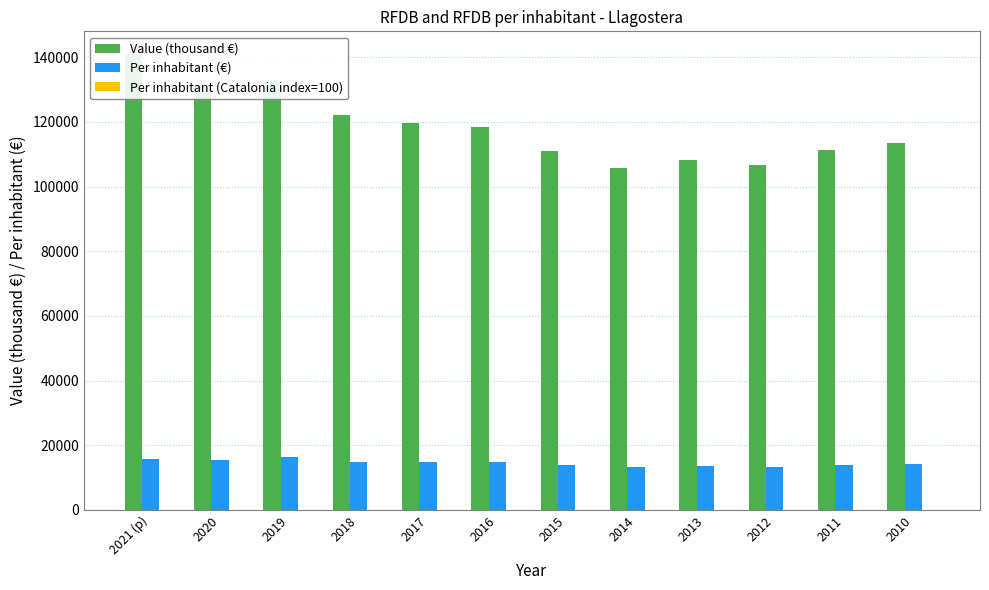

What is the value of the Per inhabitant (Catalonia index=100) bar at the 12th from the left?

85.1